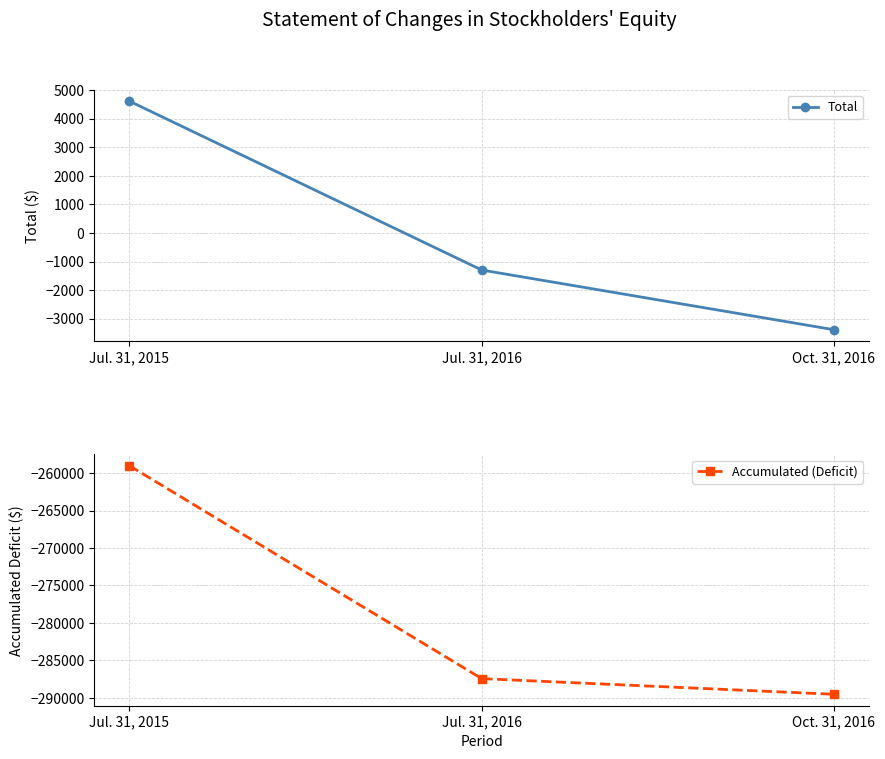

What is the sum of the Accumulated (Deficit) values at Oct. 31, 2016 and Jul. 31, 2015?

-548537